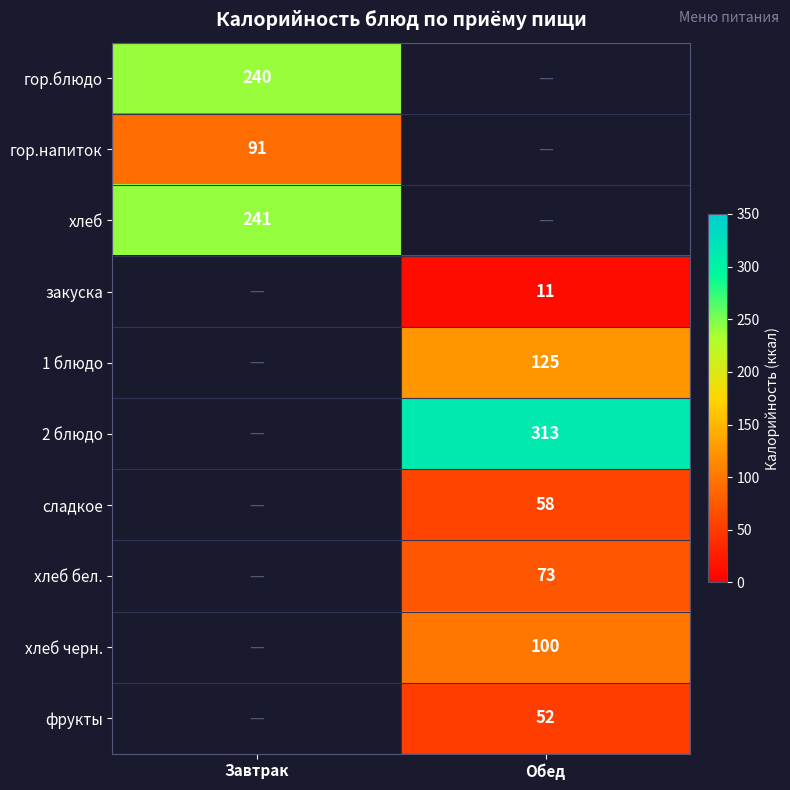

The value of сладкое at Обед is 104. True or false?

False